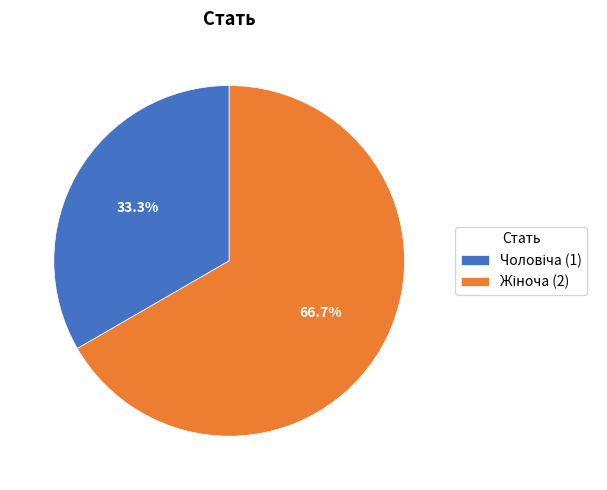

Is there a majority slice in this chart?

Yes